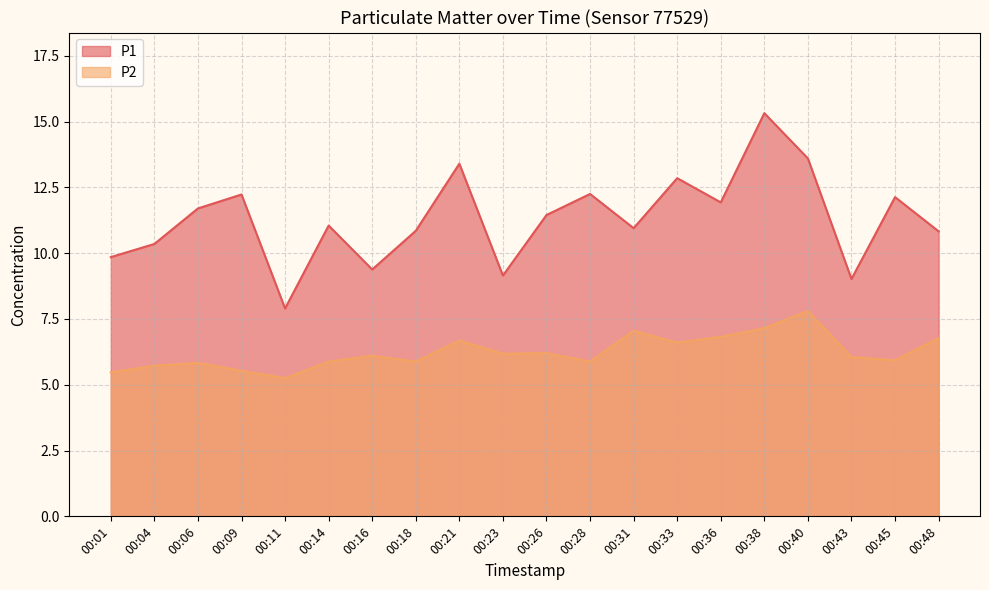

How many lines are shown in the chart?

2